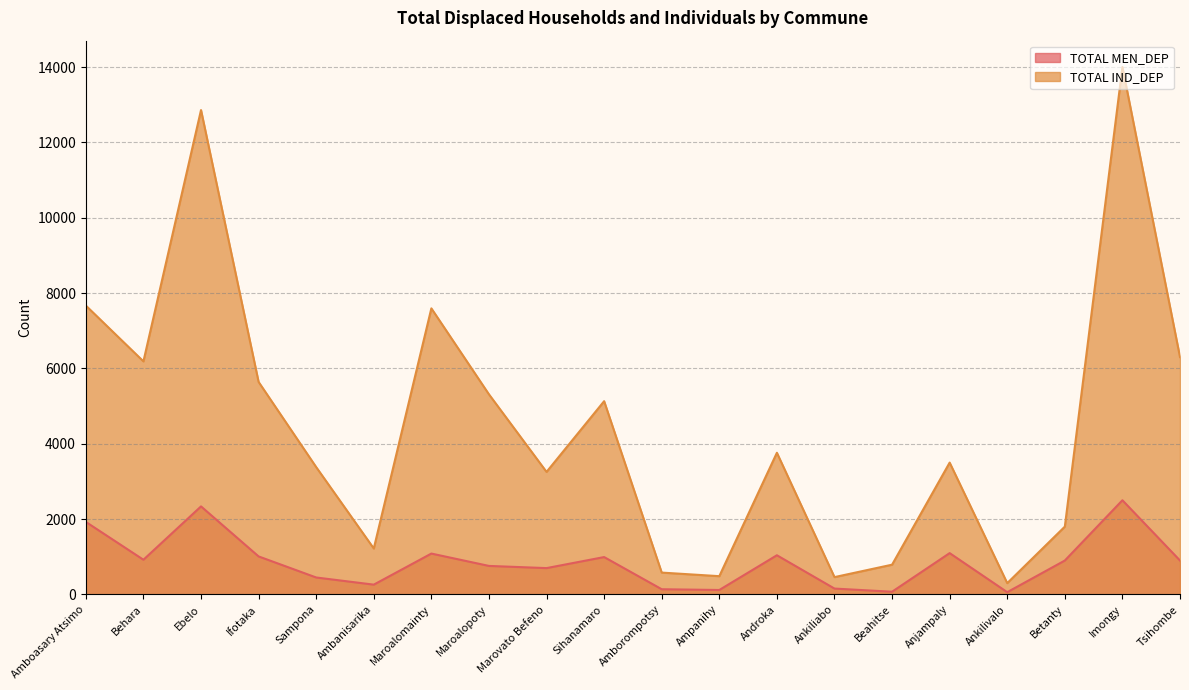

Is it true that TOTAL IND_DEP equals 4131 at Tsihombe?

False